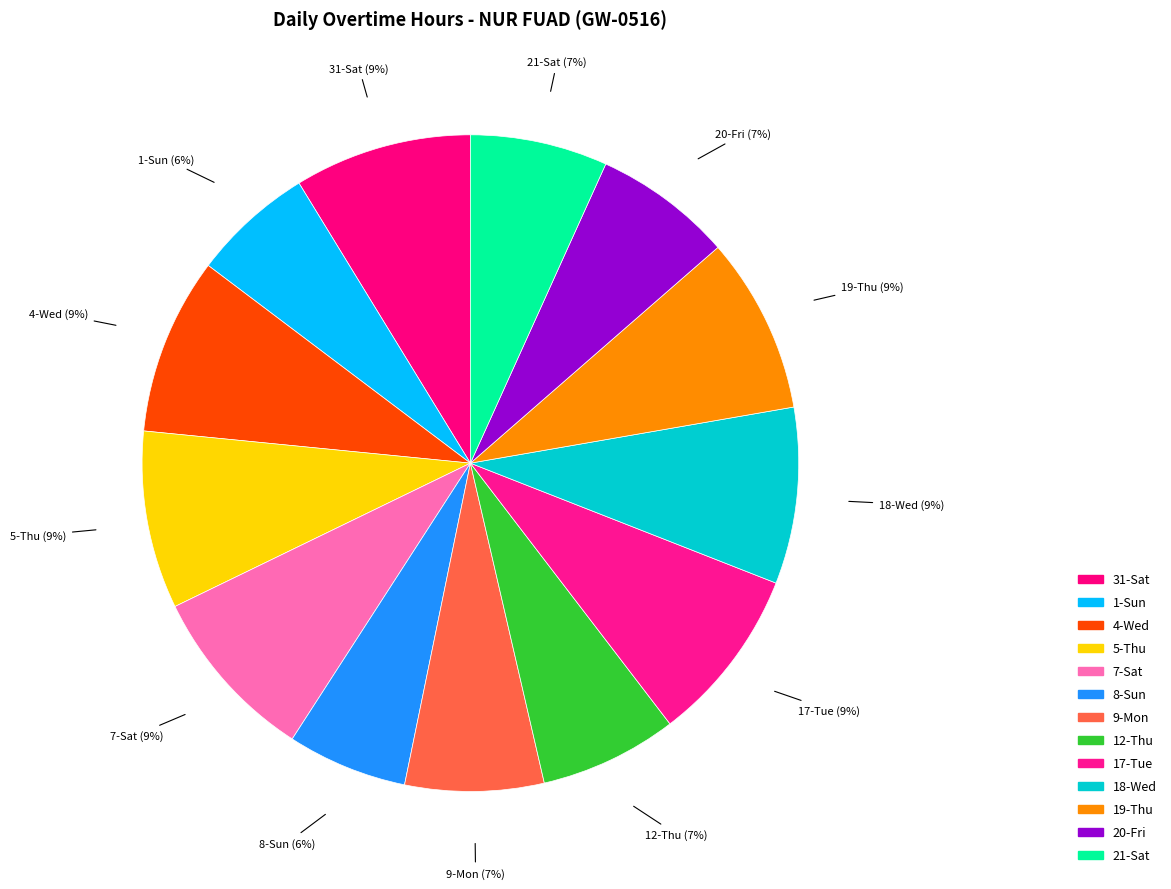

Which has a higher value, 31-Sat or 20-Fri?

31-Sat